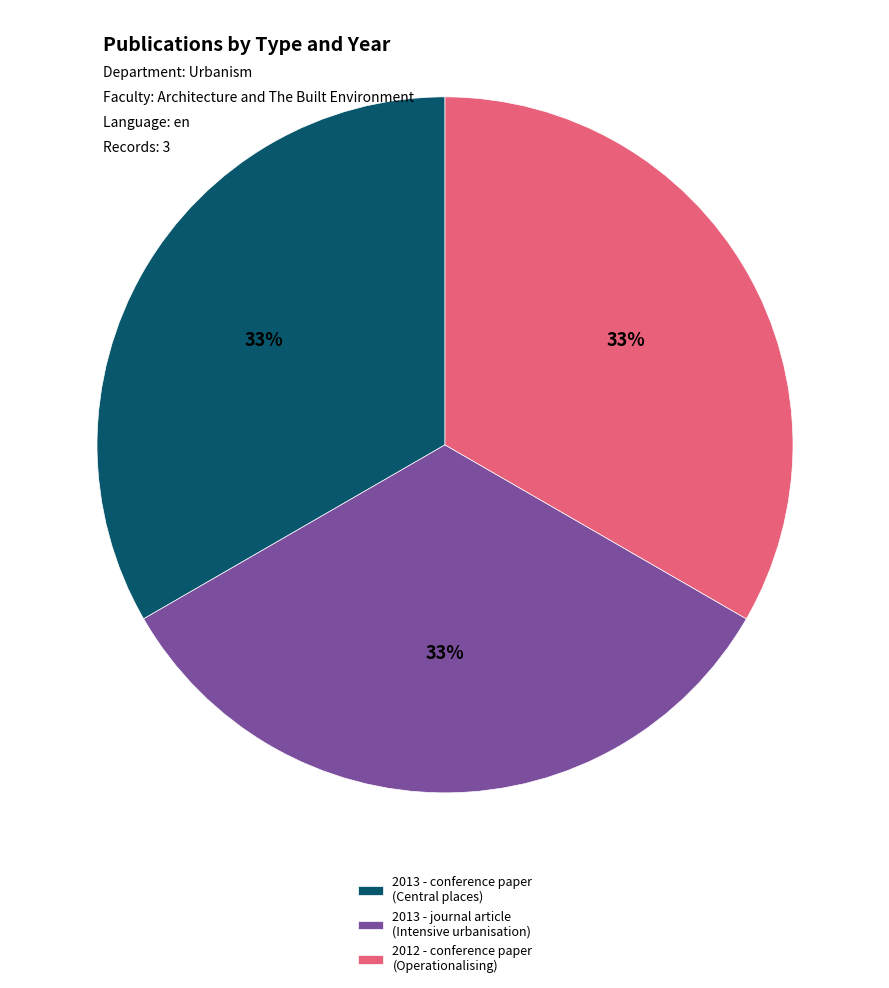

How many slices are in this pie chart?

3